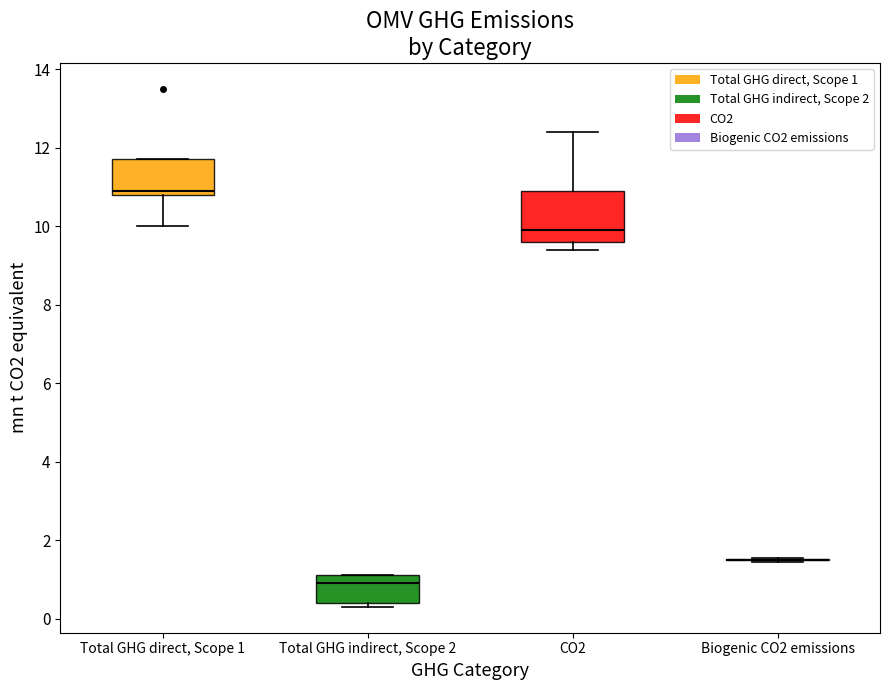

Where is the upper edge of the box for CO2 on the y-axis? The values are not printed on the chart, so give them approximately, as read against the axis.

11.0